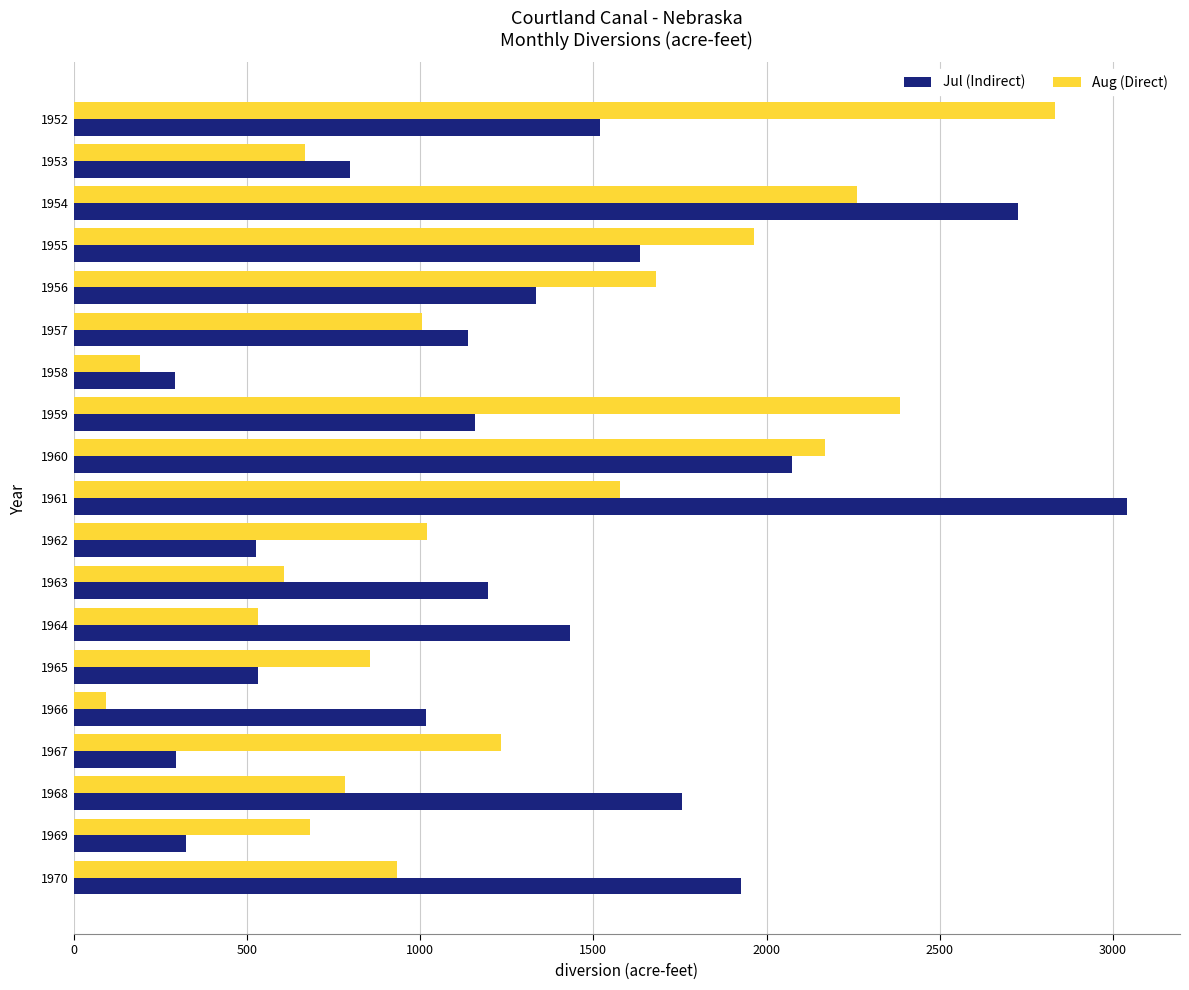

The Aug (Direct) series shows 2283 at 1961. True or false?

False